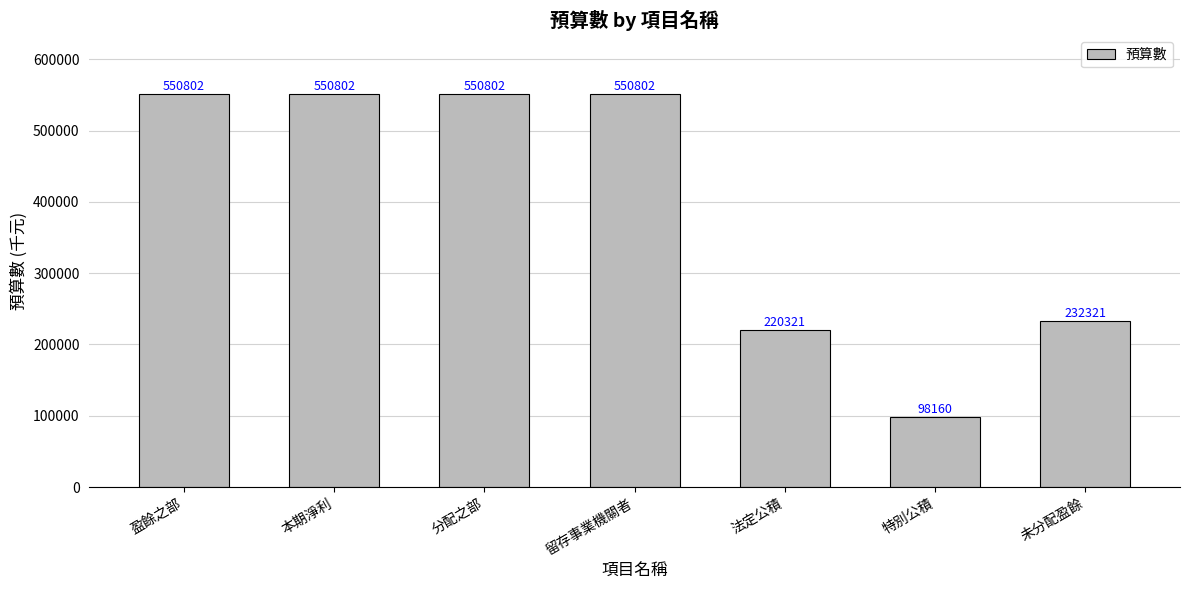

Which label corresponds to the smallest value in the chart?

特別公積